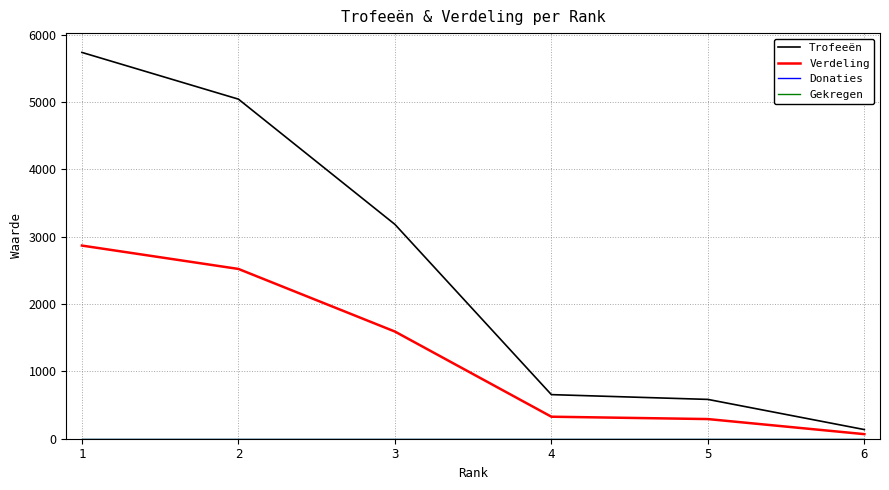

Which series has the widest spread of values?

Trofeeën